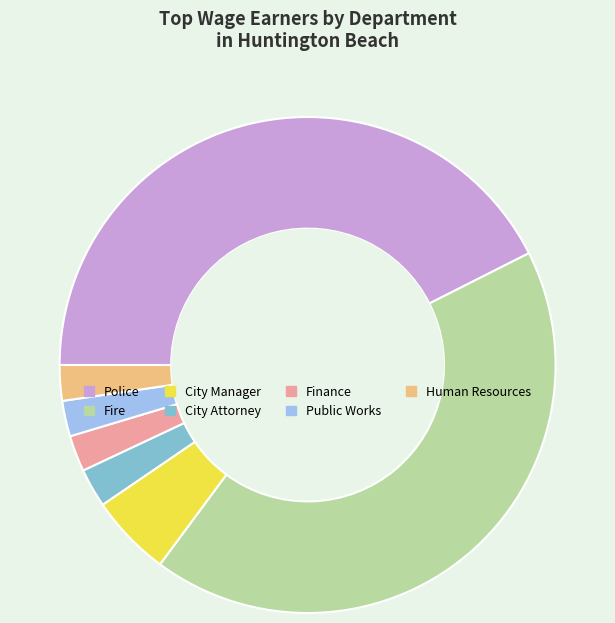

How many segments does this pie chart have?

7